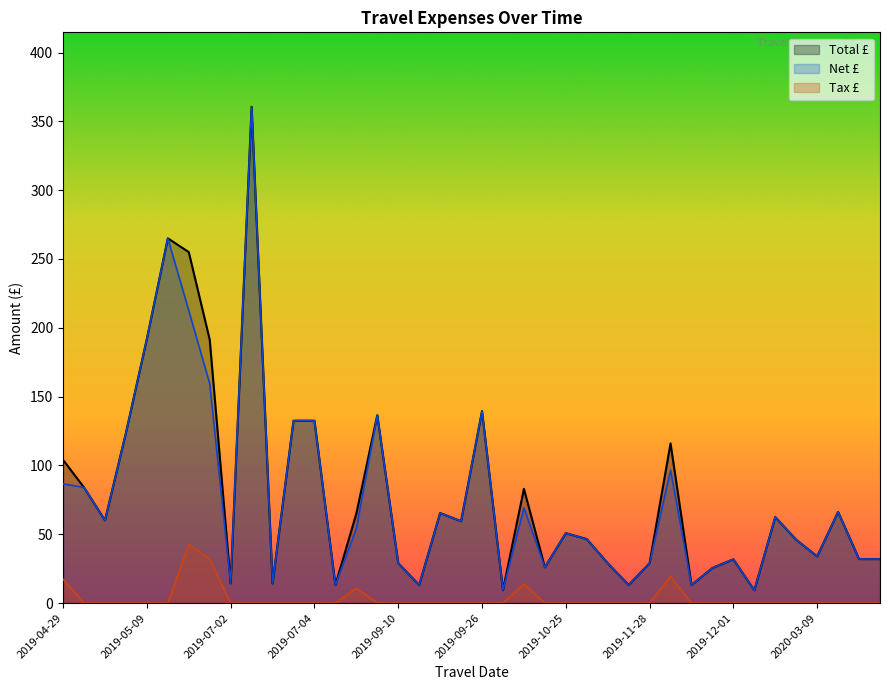

Which series has the largest range (max minus min)?

Total £